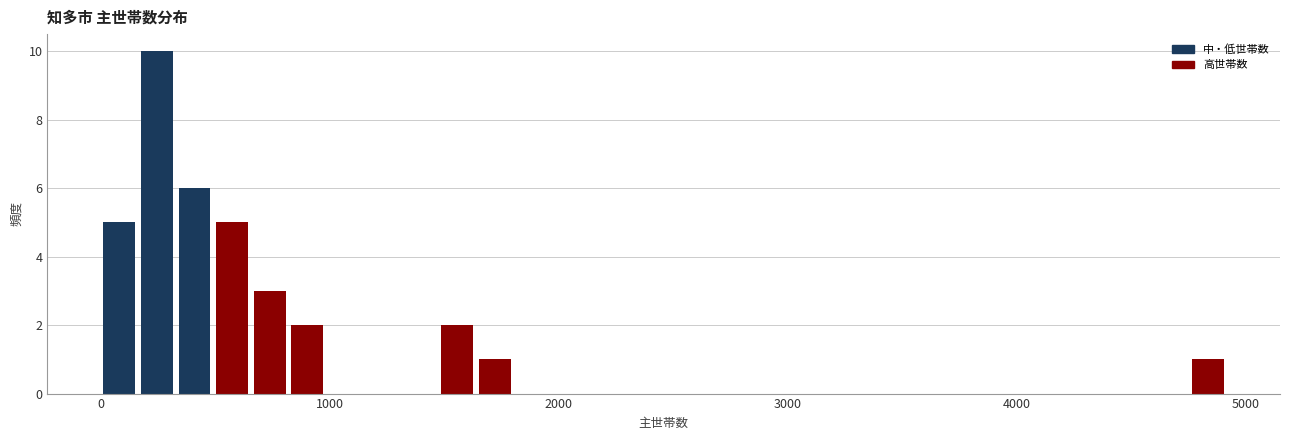

Read against the x-axis, roughly where is the centre of the tallest bar?

200